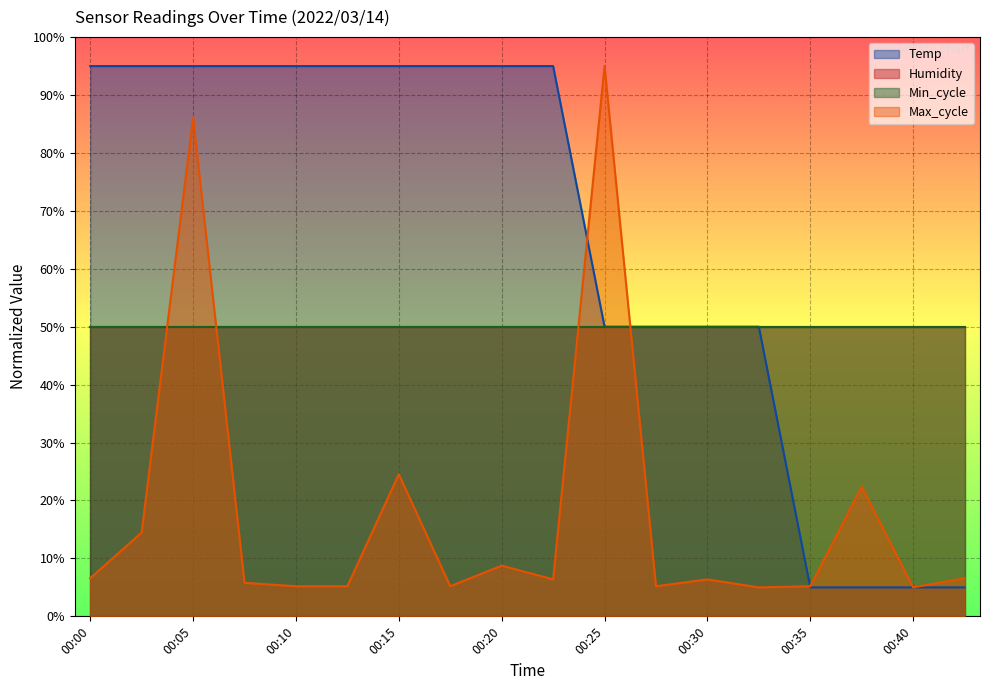

Where do Max_cycle and Temp first cross each other?

00:23 and 00:25